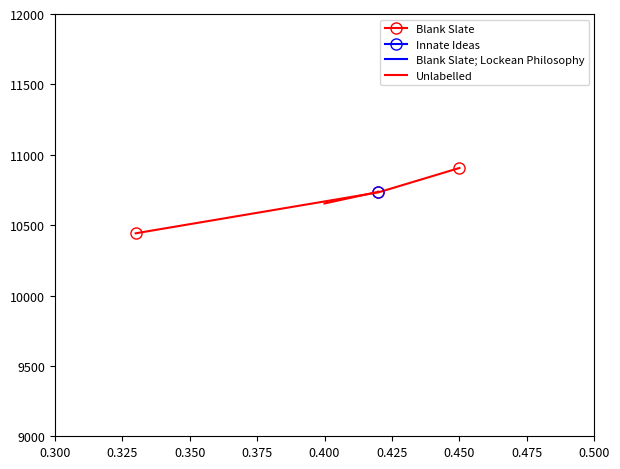

What is the maximum value for Blank Slate?

10906